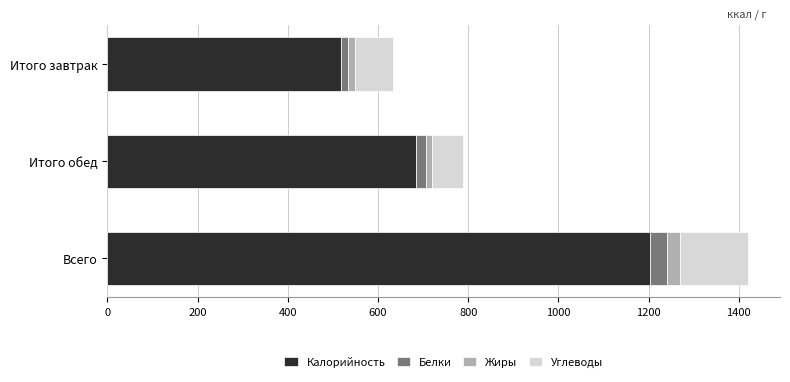

Which category has the highest value in the Калорийность series?

Всего